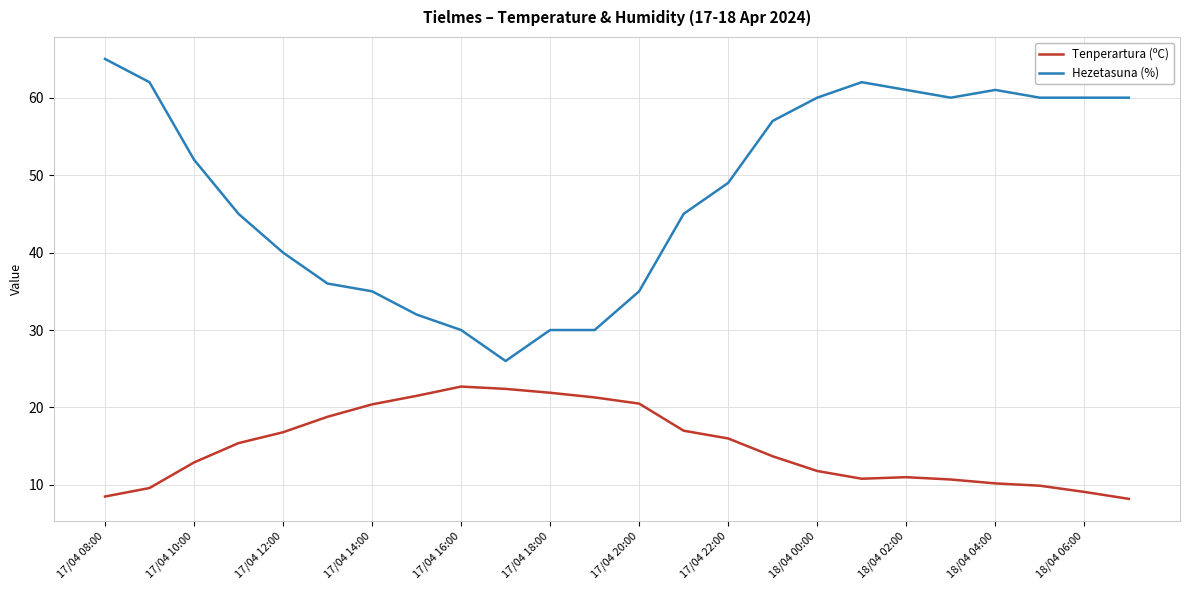

What is the minimum value shown in the chart?

8.2